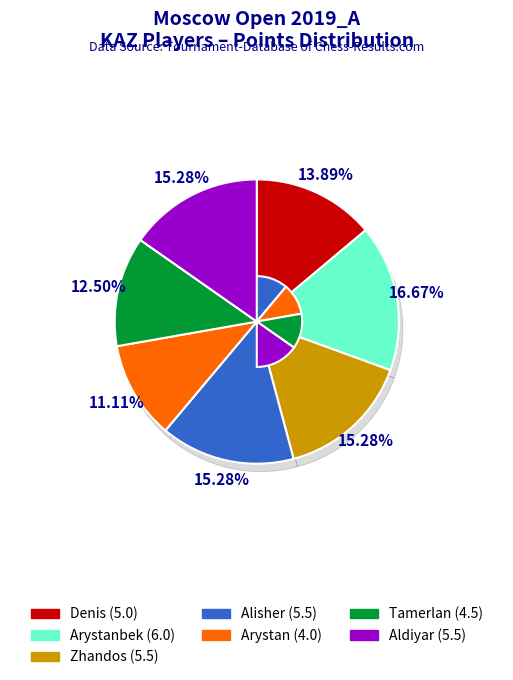

What is the change in value from Makhnev Denis to Agmanov Zhandos?

+0.5